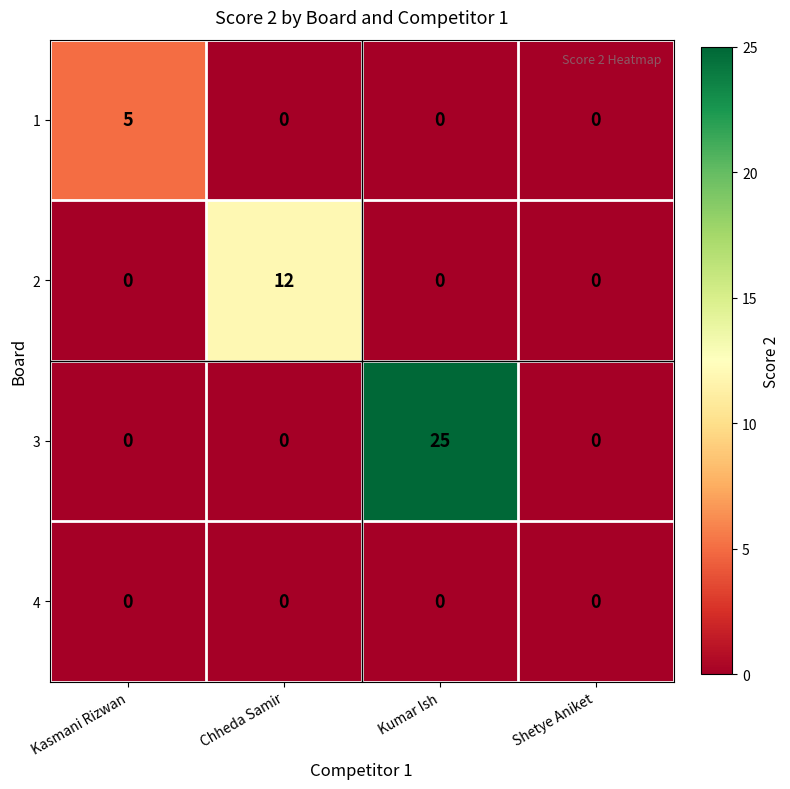

Rank the series by their average value, from highest to lowest.

3, 2, 1, 4